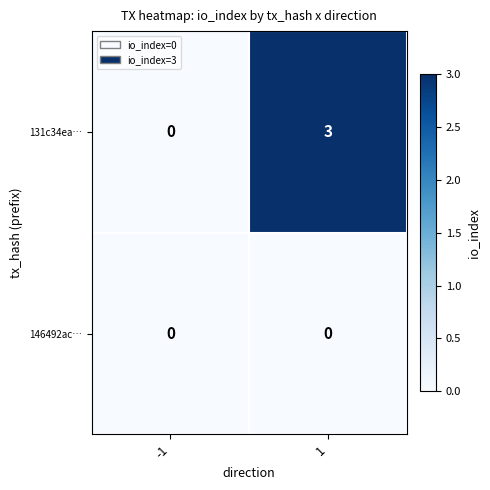

Which series has the largest total across all categories?

131c34ea…